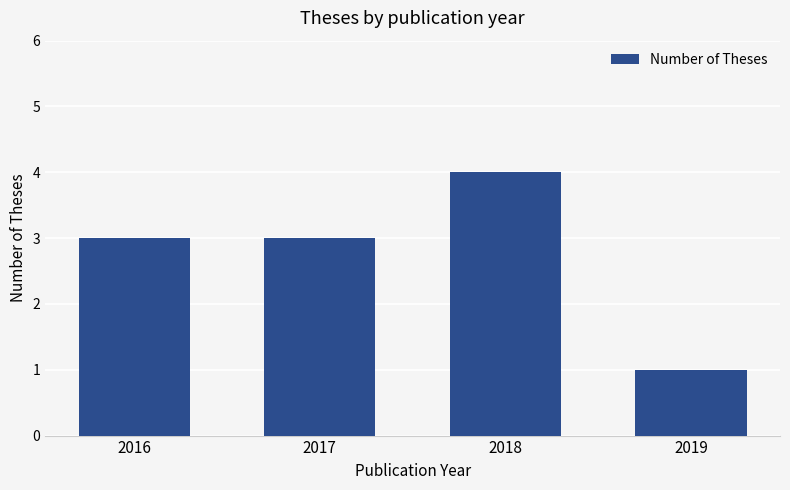

Which has a higher value, 2019 or 2018?

2018